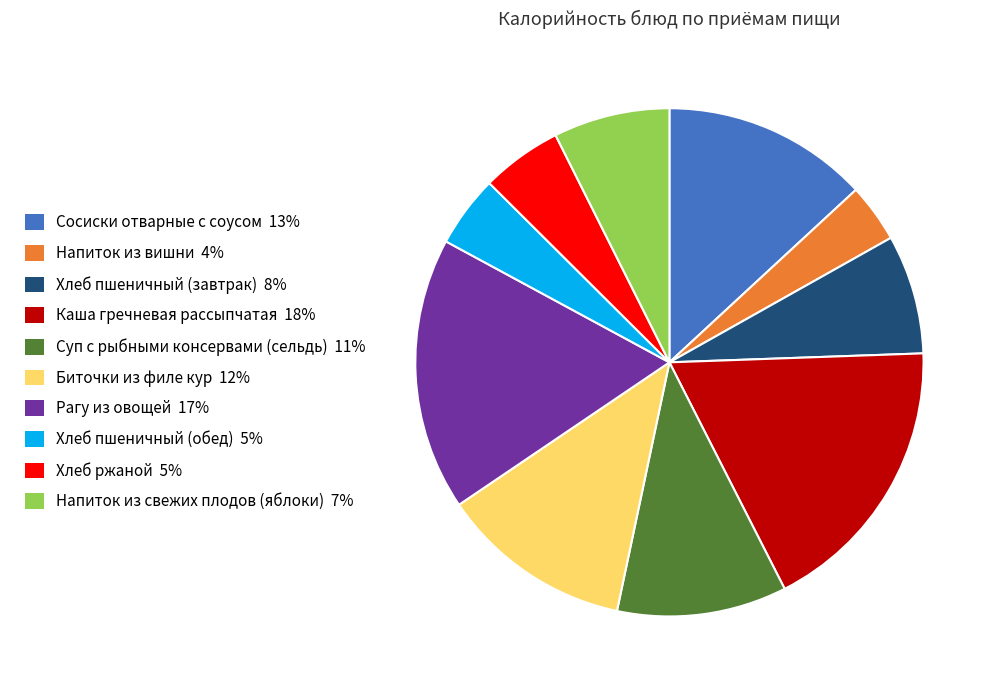

Is there a majority slice in this chart?

No